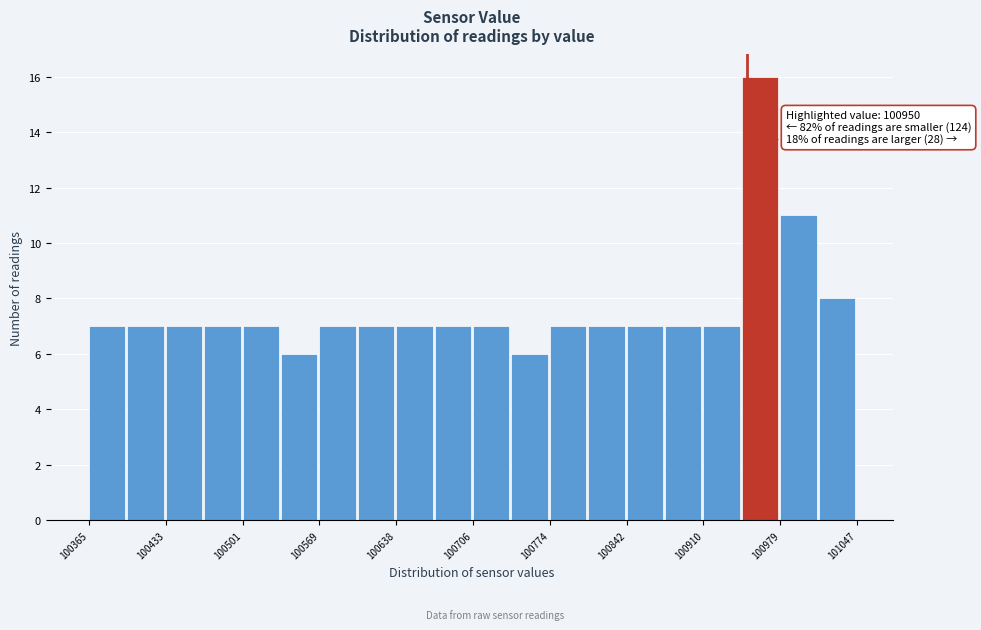

Read against the x-axis, roughly where is the centre of the tallest bar?

100960